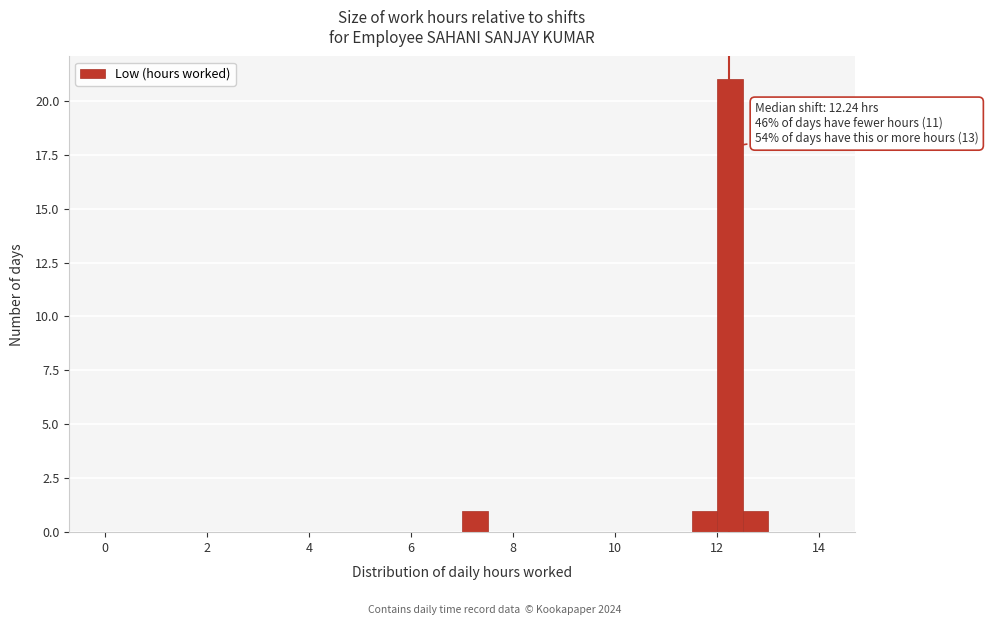

Around what value on the x-axis is the tallest bar? Give the approximate position of its centre, as read against the axis.

12.2